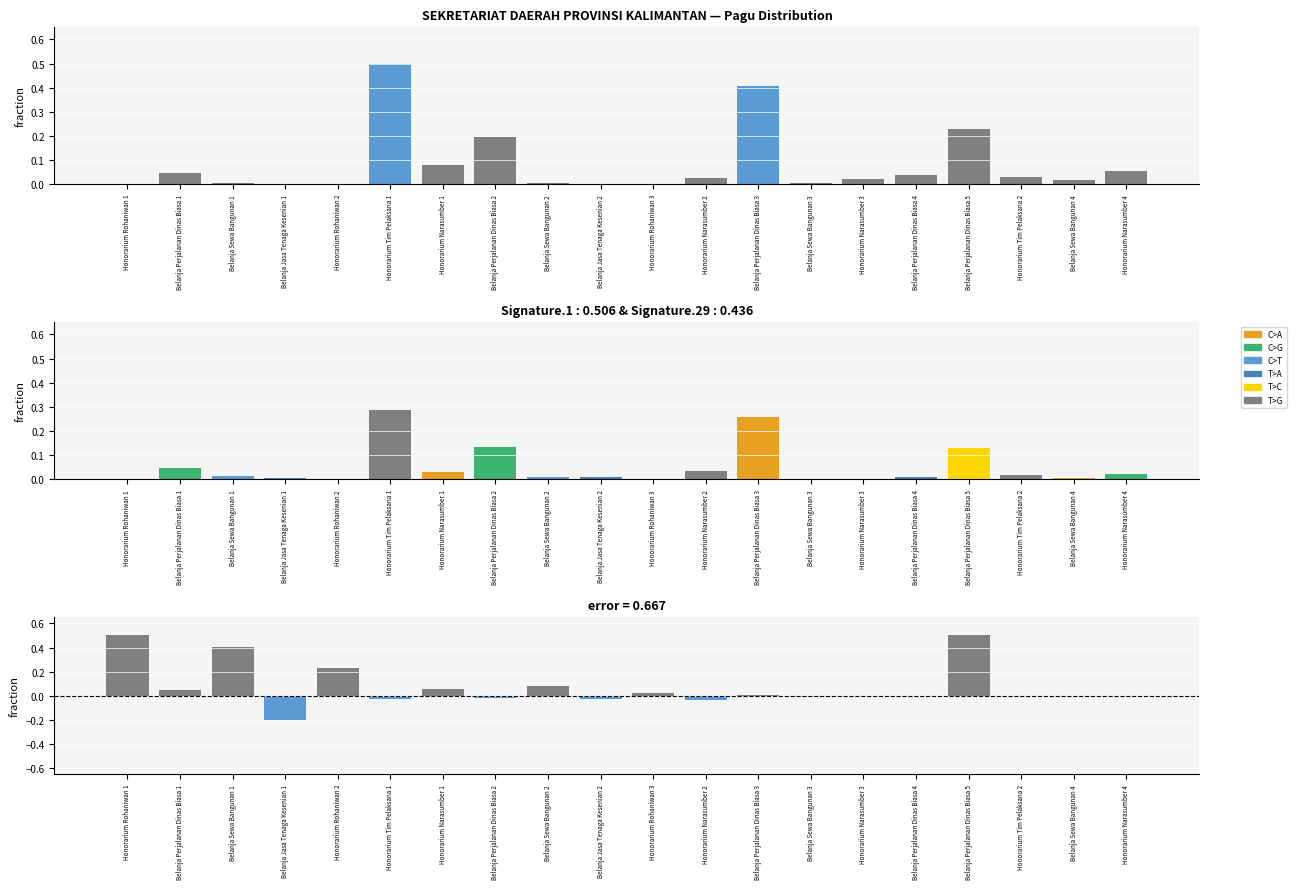

How many data points does each series have?

20